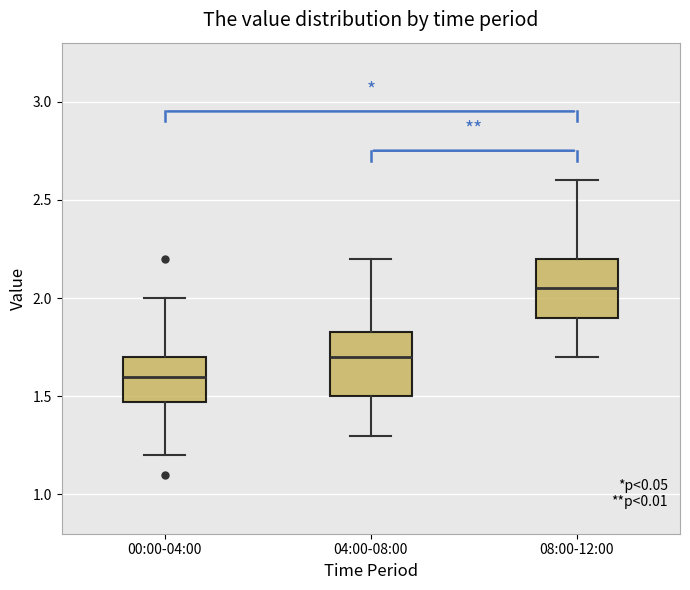

Where does the median line of the box for 00:00-04:00 sit on the y-axis? The values are not printed on the chart, so give them approximately, as read against the axis.

1.60